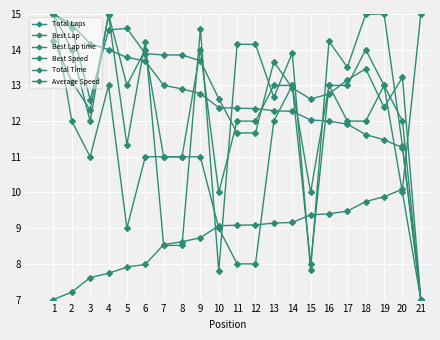

Reading left to right, list all the values displayed in this chart.

Total Laps: 1=15.0	2=14.0	3=12.0	4=15.0	5=13.0	6=14.0	7=11.0	8=11.0	9=14.0	10=10.0	11=12.0	12=12.0	13=13.0	14=13.0	15=10.0	16=13.0	17=13.0	18=14.0	19=13.0	20=12.0	21=7.0
Best Lap: 1=15.0	2=12.0	3=11.0	4=13.0	5=9.0	6=11.0	7=11.0	8=11.0	9=11.0	10=9.0	11=8.0	12=8.0	13=12.0	14=13.0	15=8.0	16=13.0	17=12.0	18=12.0	19=13.0	20=10.0	21=7.0
Best Lap time: 1=7.0	2=7.2	3=7.6	4=7.7	5=7.9	6=8.0	7=8.5	8=8.6	9=8.7	10=9.1	11=9.1	12=9.1	13=9.1	14=9.2	15=9.4	16=9.4	17=9.5	18=9.7	19=9.9	20=10.1	21=15.0
Best Speed: 1=15.0	2=14.7	3=14.2	4=14.0	5=13.8	6=13.7	7=13.0	8=12.9	9=12.8	10=12.4	11=12.4	12=12.4	13=12.3	14=12.3	15=12.0	16=12.0	17=11.9	18=11.6	19=11.5	20=11.3	21=7.0
Total Time: 1=14.3	2=13.1	3=12.3	4=15.0	5=11.3	6=14.2	7=8.5	8=8.5	9=14.6	10=7.8	11=14.2	12=14.1	13=12.7	14=13.9	15=7.8	16=14.2	17=13.5	18=15.0	19=15.0	20=11.3	21=7.0
Average Speed: 1=15.0	2=14.6	3=12.6	4=14.6	5=14.6	6=13.9	7=13.9	8=13.9	9=13.7	10=12.6	11=11.7	12=11.7	13=13.7	14=12.9	15=12.6	16=12.8	17=13.2	18=13.5	19=12.4	20=13.2	21=7.0